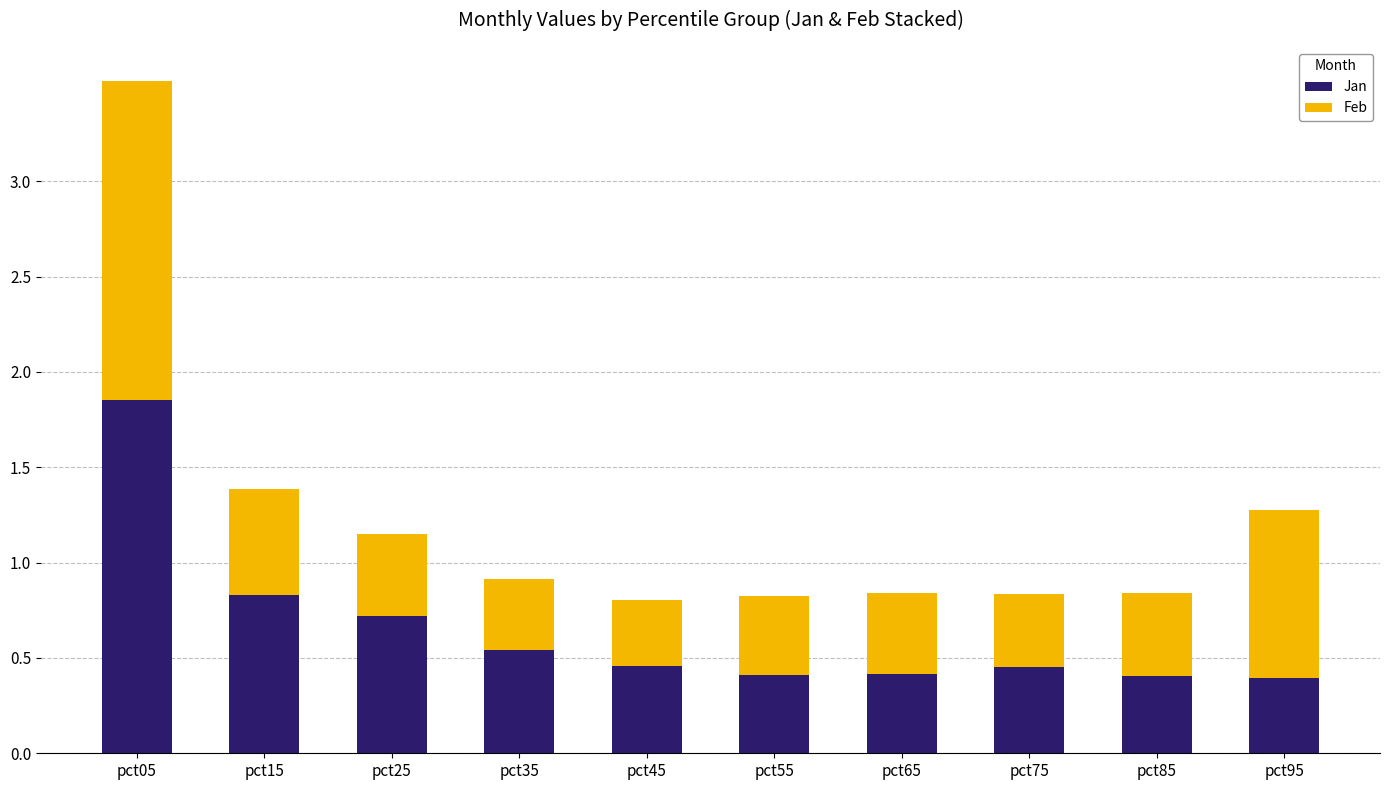

True or false: Jan has a value of 0.4 at pct85.

True